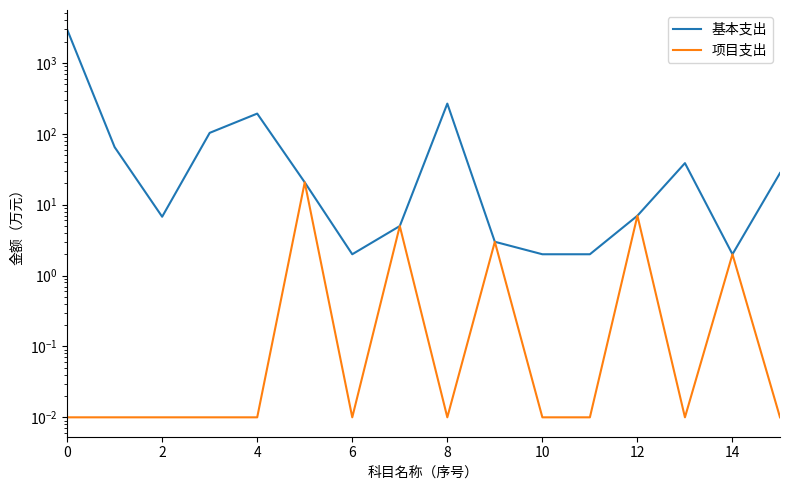

Which series has the largest total across all categories?

基本支出